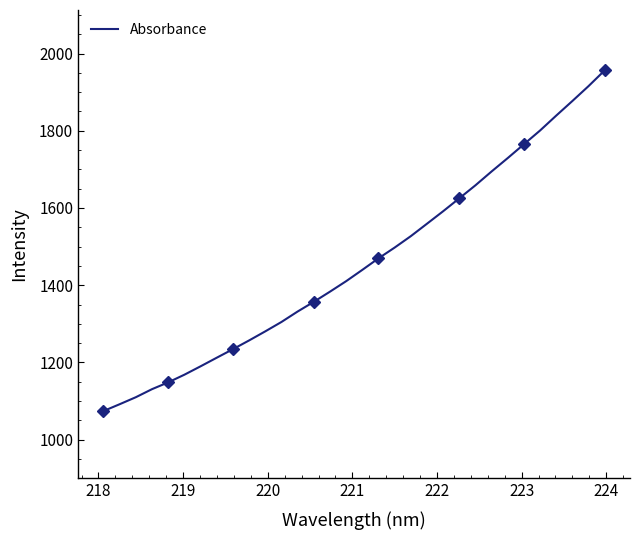

What is the maximum value for Absorbance?

1956.2